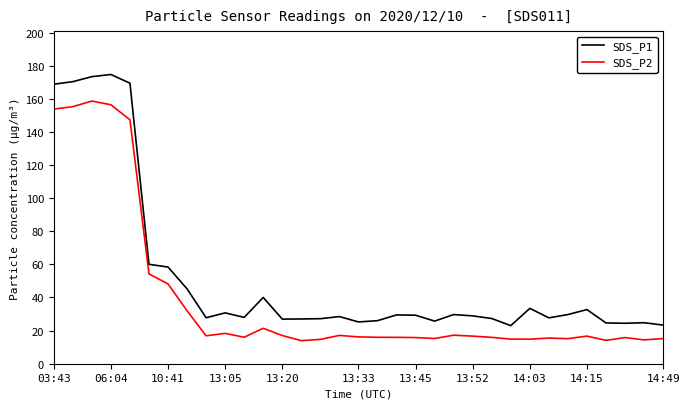

Which series has the largest total across all categories?

SDS_P1